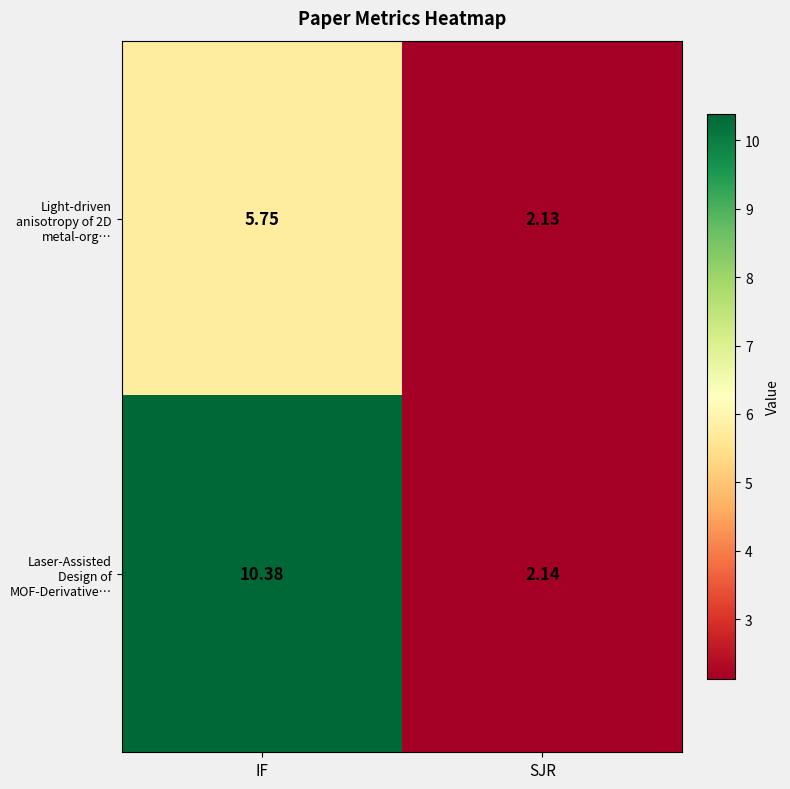

Rank the series at SJR from lowest to highest value.

Light-driven anisotropy of 2D metal-org…, Laser-Assisted Design of MOF-Derivative…